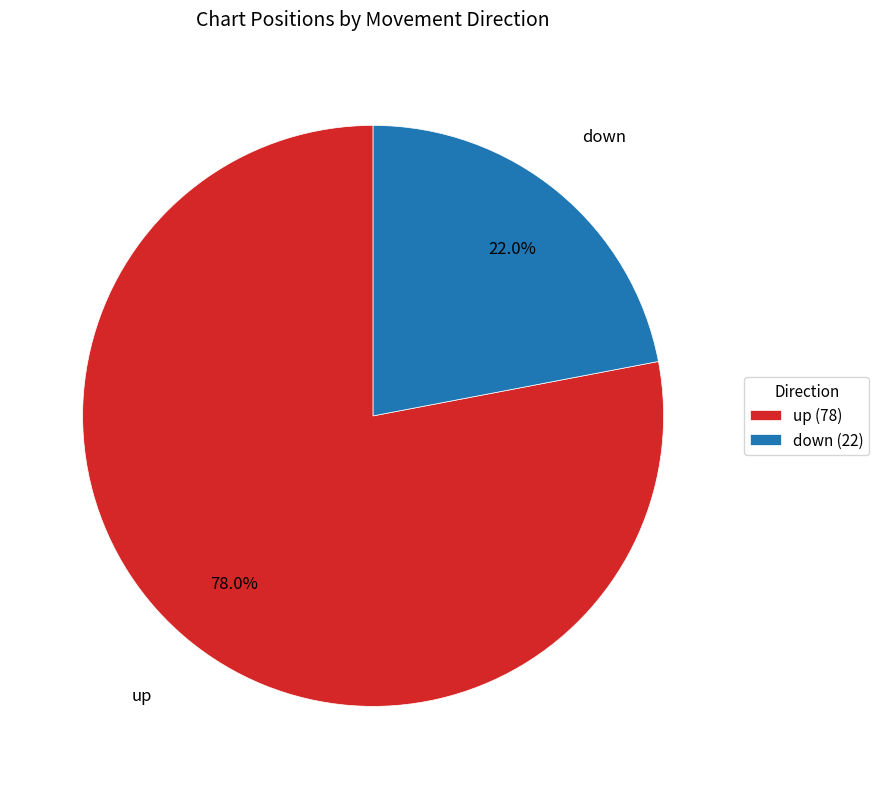

How many segments does this pie chart have?

2